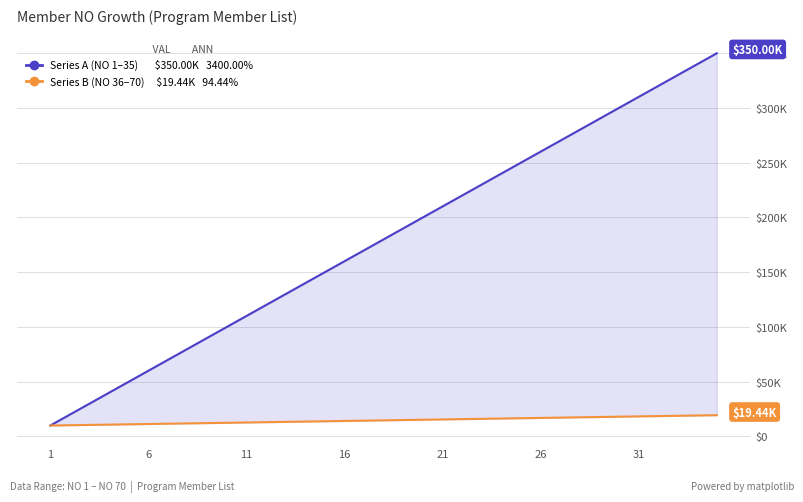

What are all the series names shown in the legend?

Series A (NO 1–35), Series B (NO 36–70)